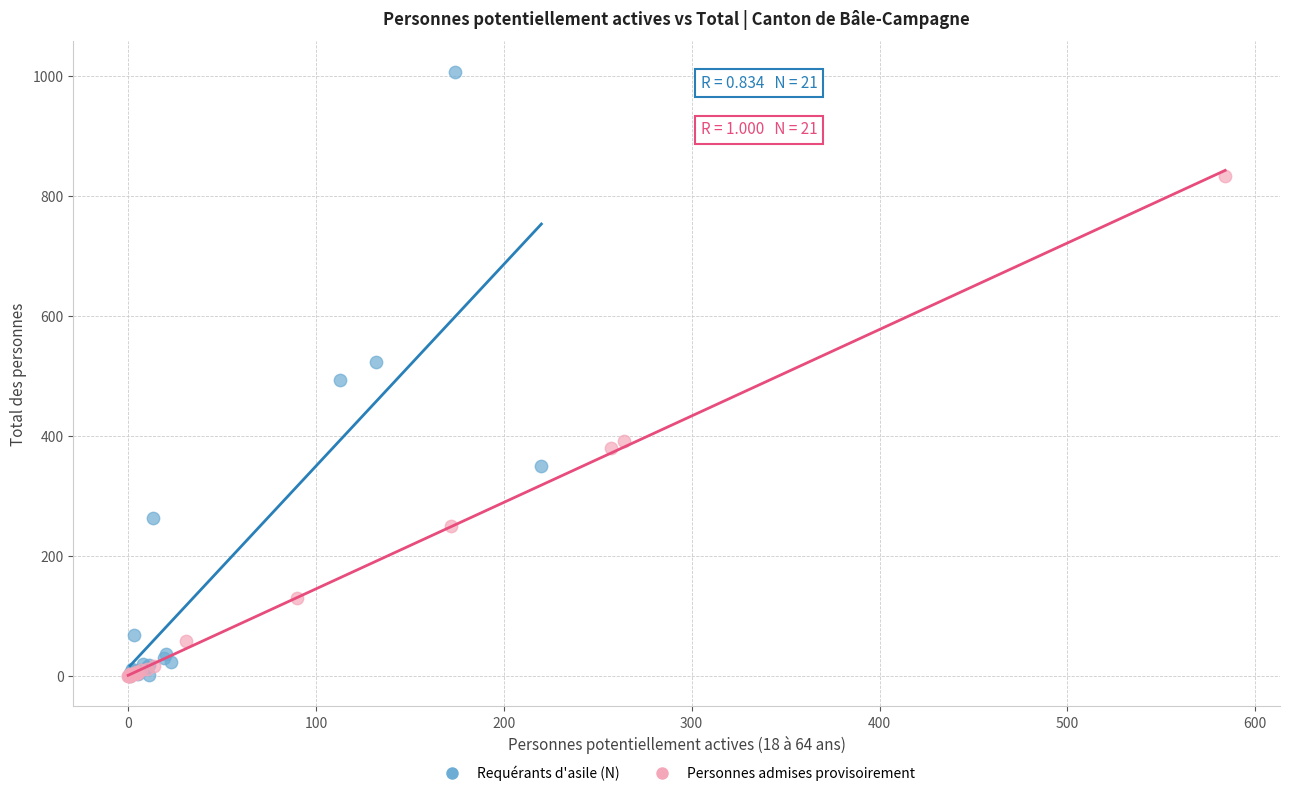

Which series reaches the maximum Y coordinate?

Requérants d'asile (N)